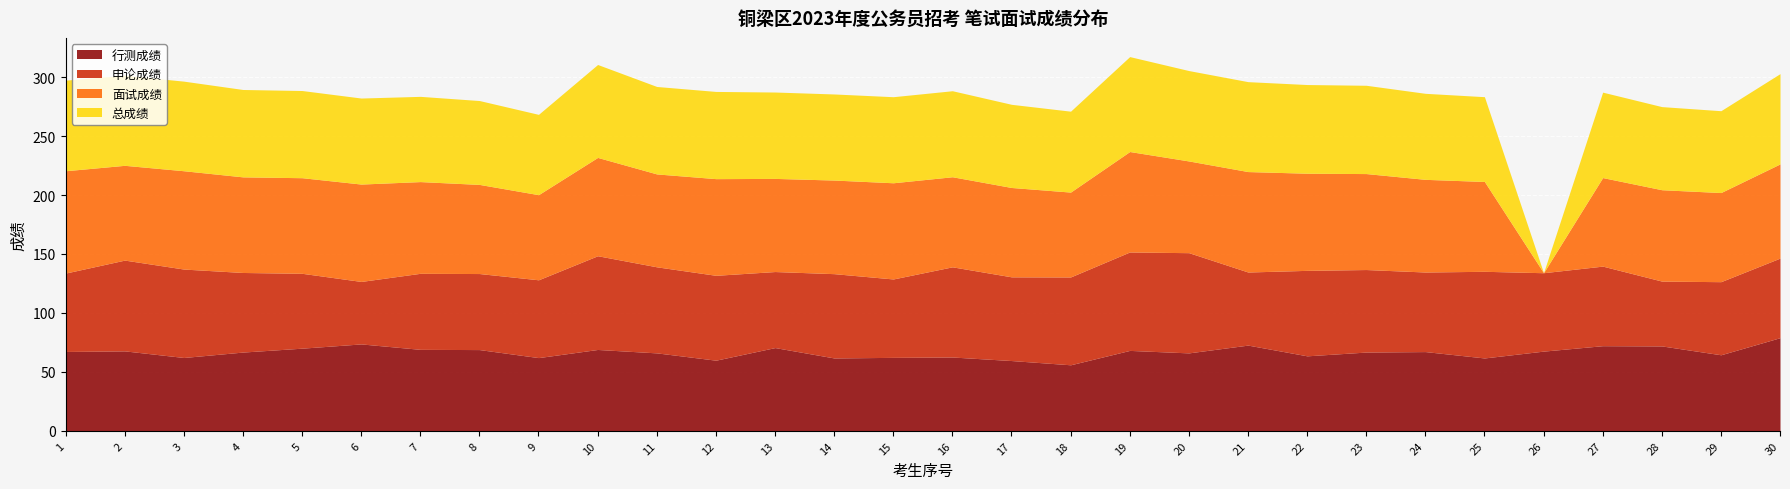

At how many categories does at least one series exceed 41?

30